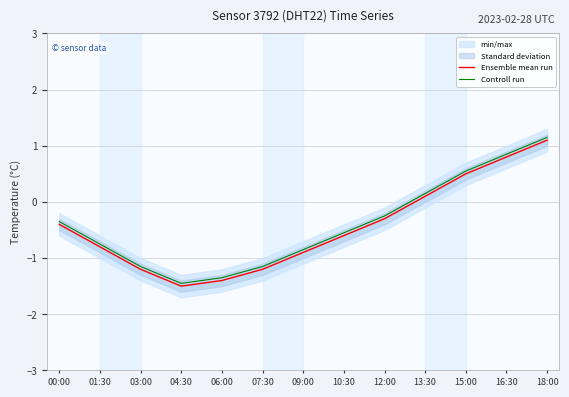

List the series in order of their peak value, lowest first.

Ensemble mean run, Controll run